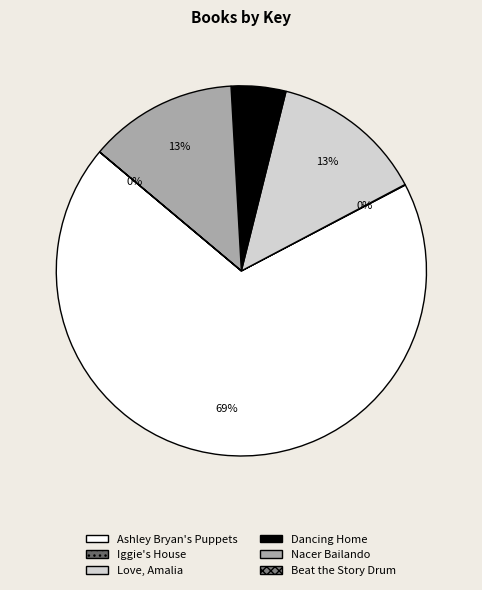

Count the number of slices in the pie.

6